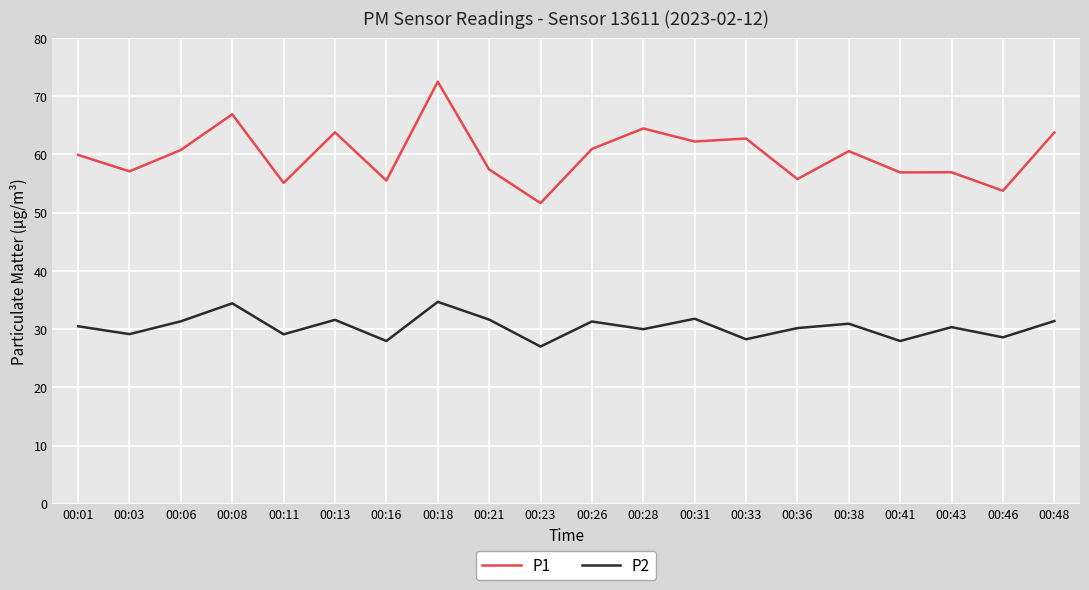

What is the approximate value of P2 at 00:23?

27.0